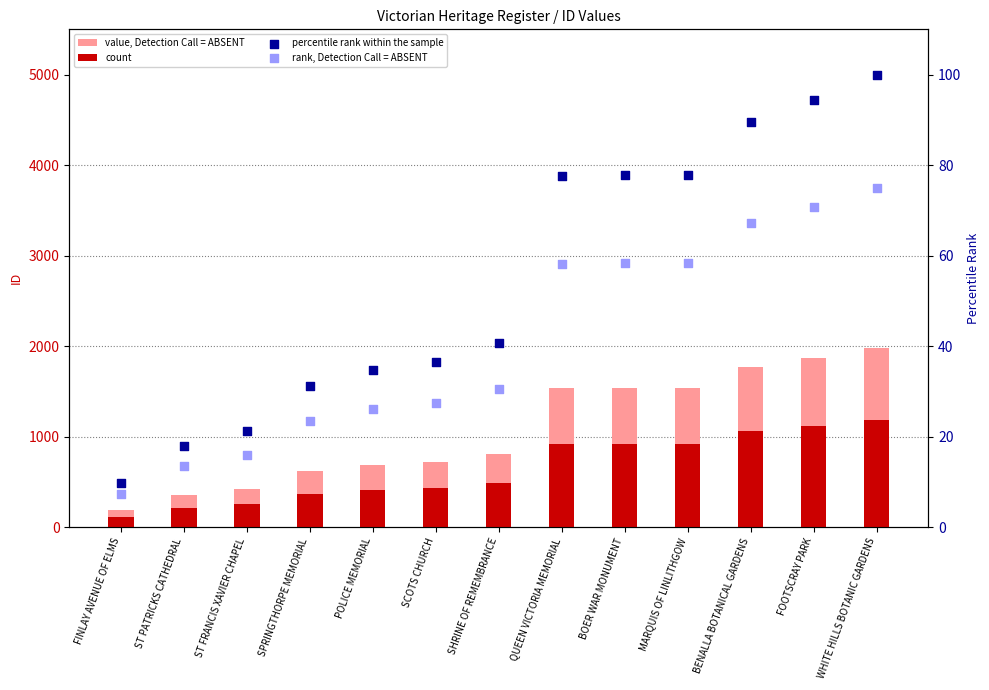

Which series has the largest total across all categories?

value, Detection Call = ABSENT